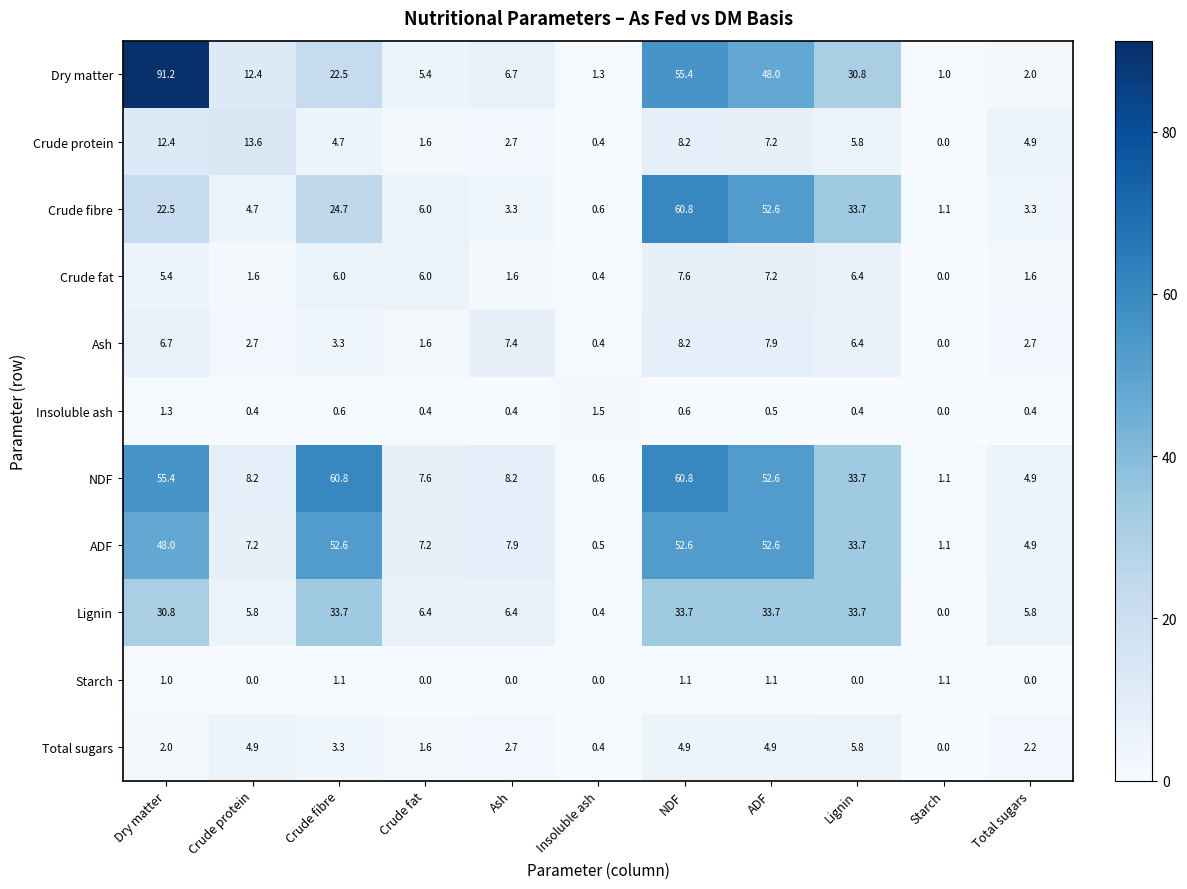

The Insoluble ash series shows 0.4 at Lignin. True or false?

True